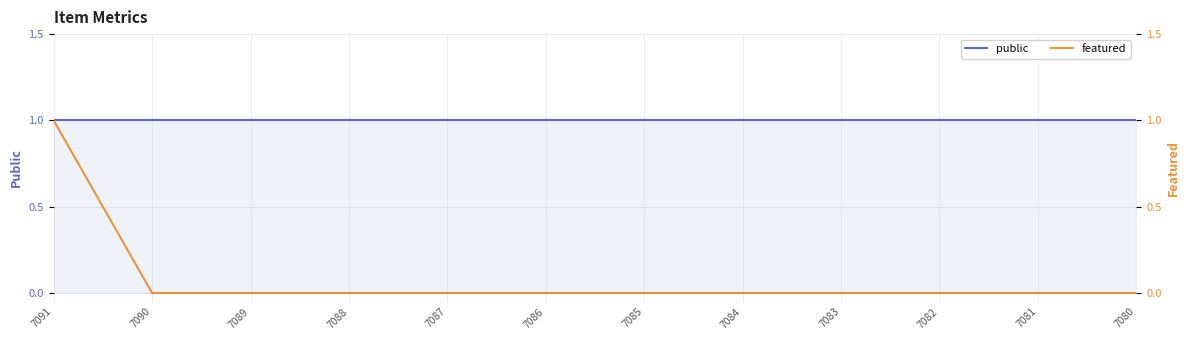

List the series in order of their peak value, highest first.

public, featured